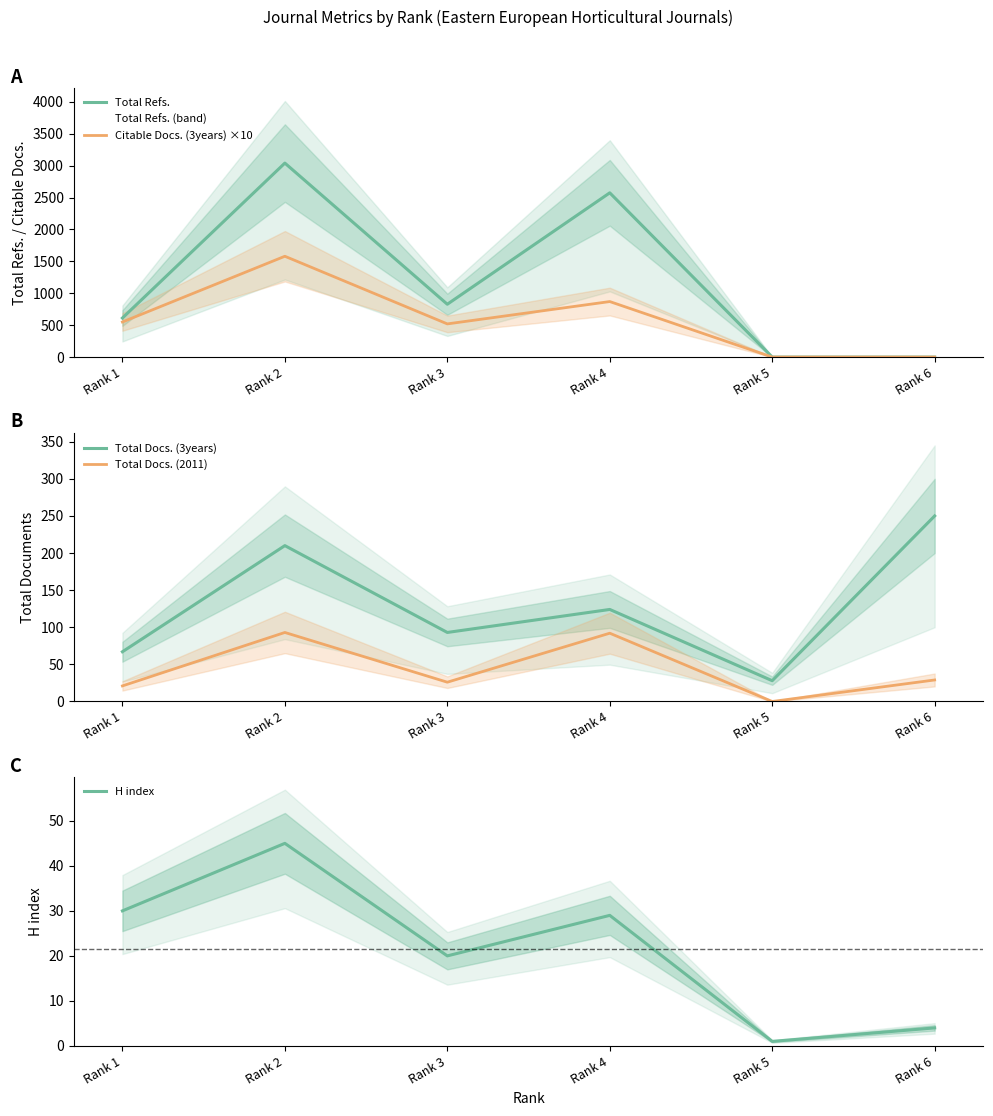

Where is Total Refs. nearest to the value 1520?

Rank 3